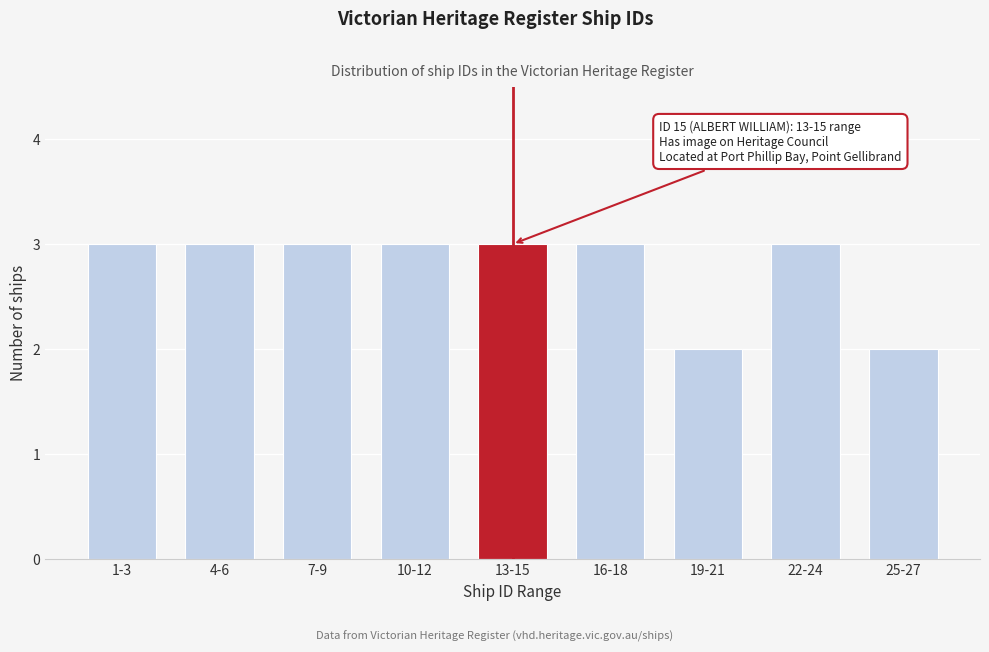

Reading left to right, transcribe all the data shown in this chart.

3	3	3	3	3	3	2	3	2